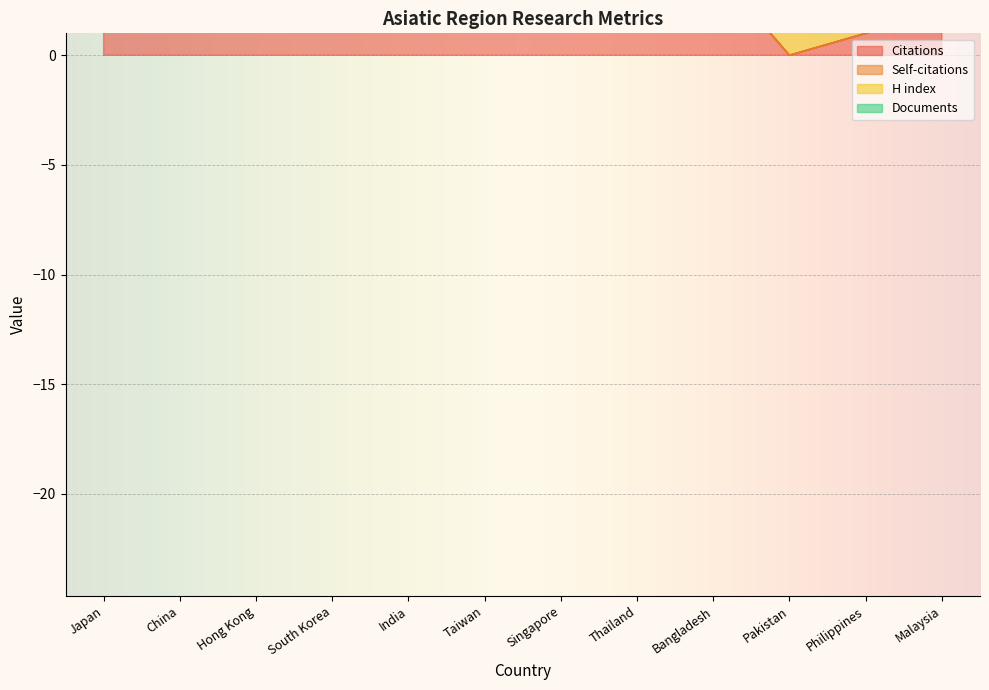

Which category has the lowest value in the Documents series?

Pakistan